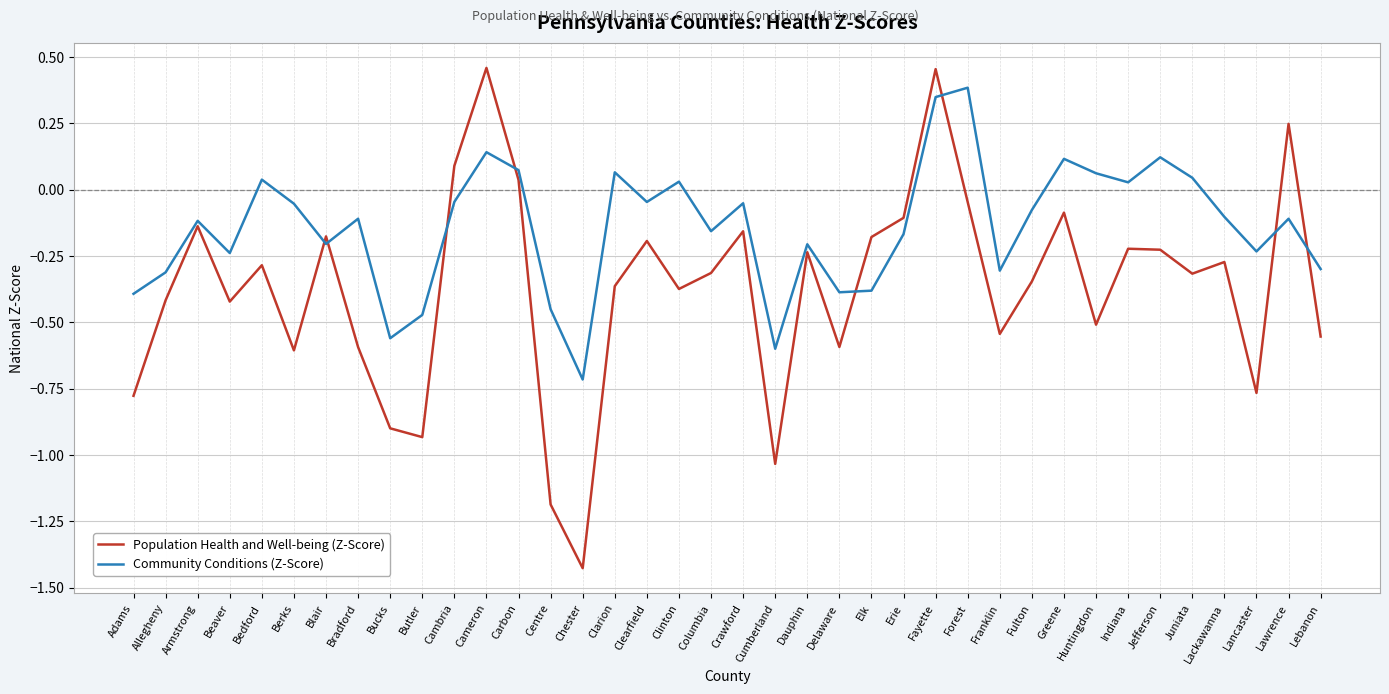

Which category has the lowest value in the Population Health and Well-being (Z-Score) series?

Chester